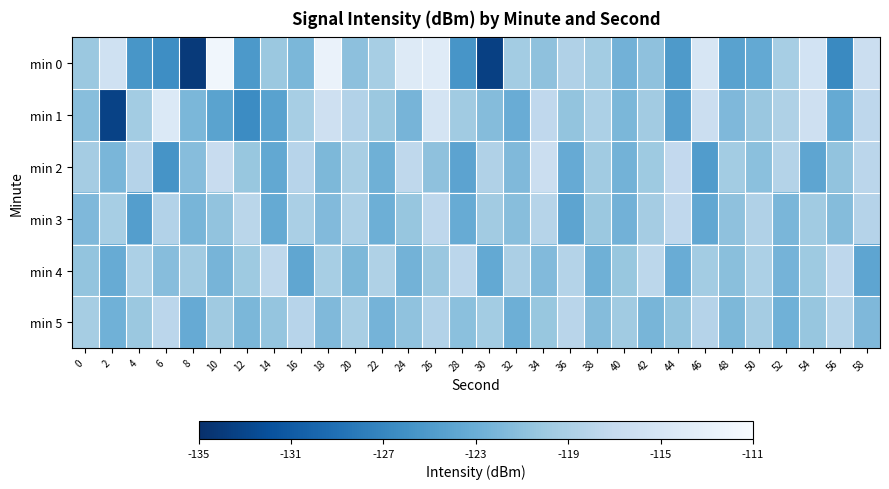

Which series has the widest spread of values?

min 0